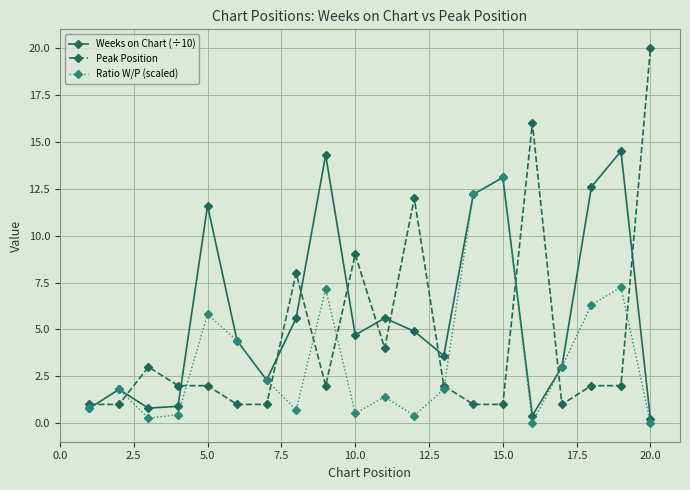

What is the value of the Ratio W/P (scaled) point at the 10th from the left?

0.5